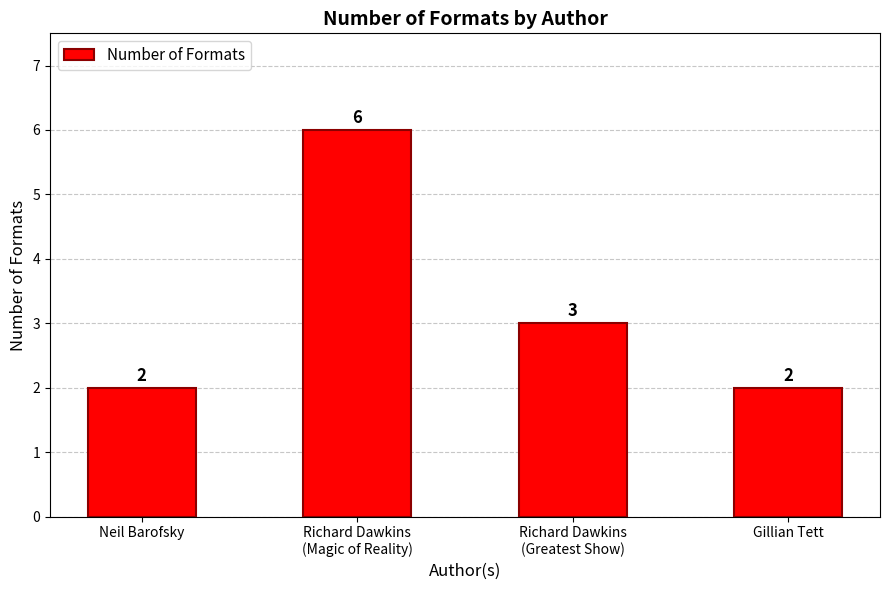

How many bars are there in total?

4